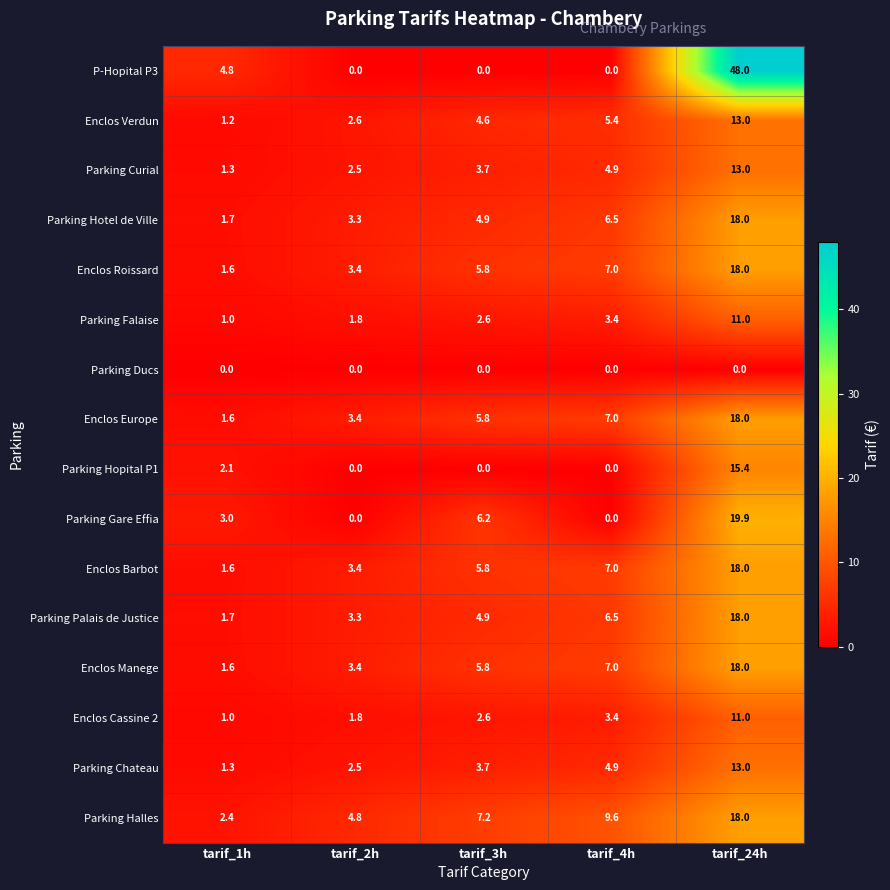

What is the maximum value shown in the chart?

48.0